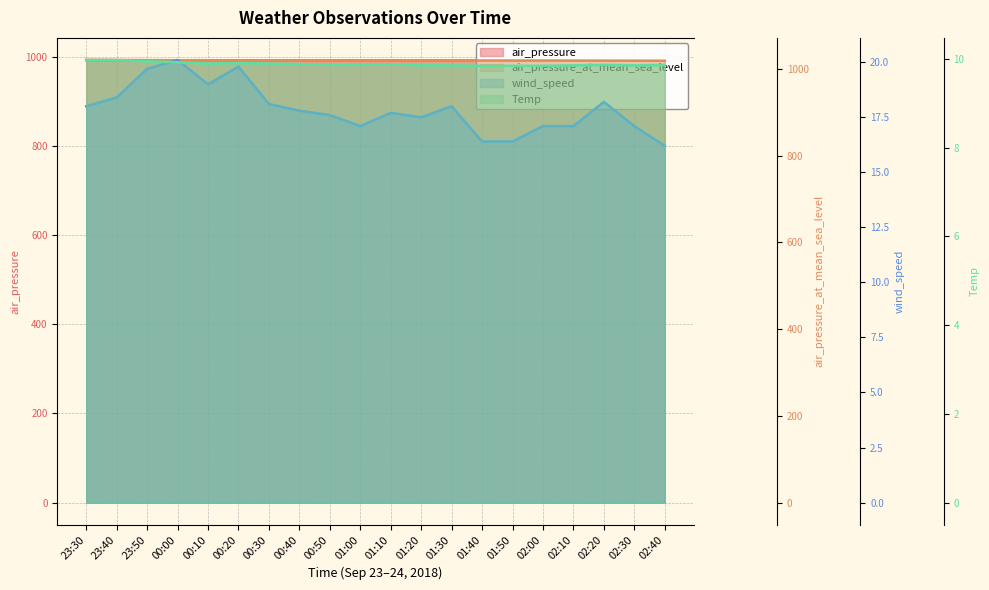

Where is the first local maximum for Temp (line)?

00:20